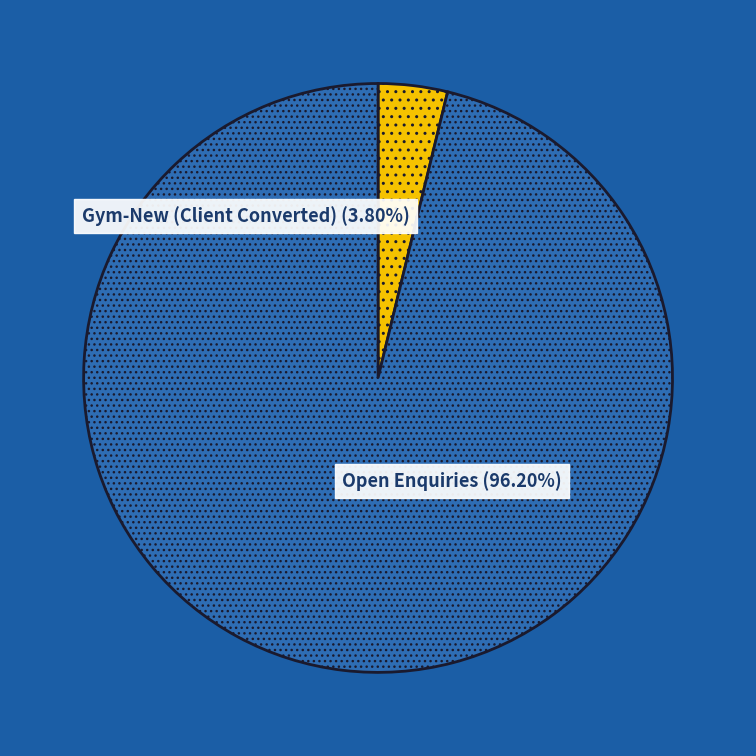

Is it true that Open Enquiries is 96% of the pie?

True